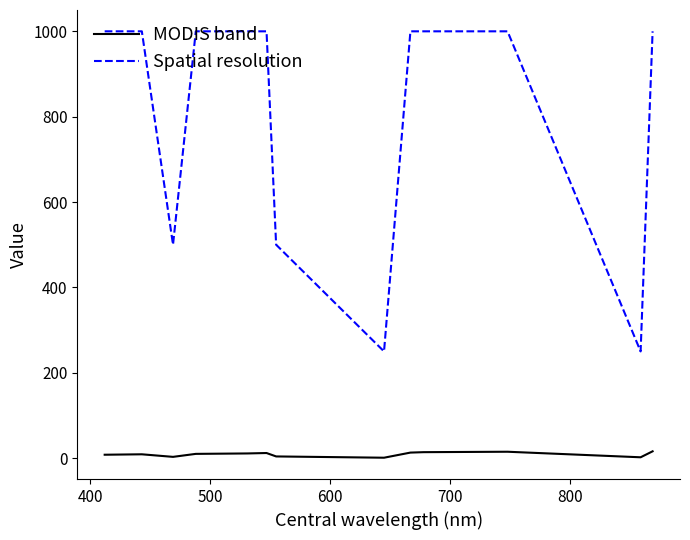

Which series has the largest range (max minus min)?

Spatial resolution